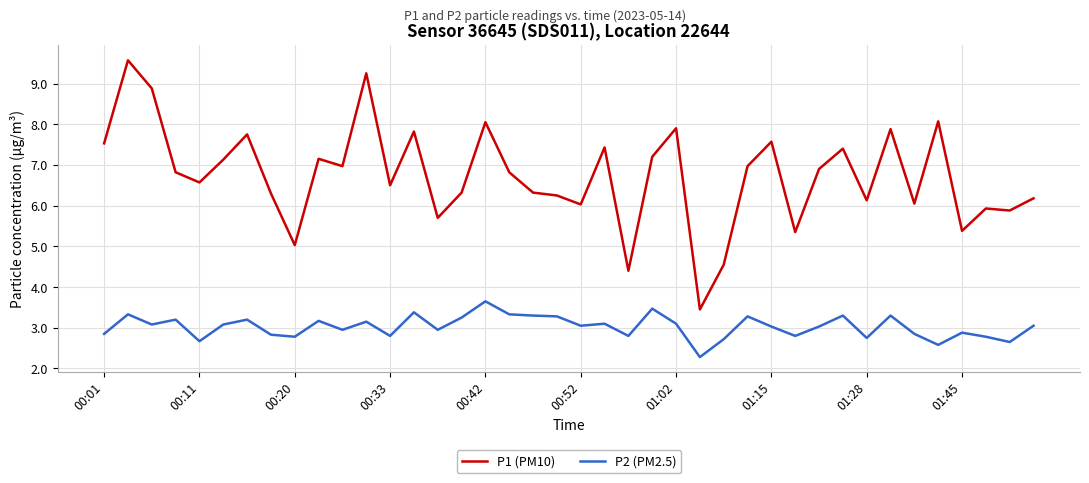

True or false: P1 (PM10) and P2 (PM2.5) cross at least once.

False